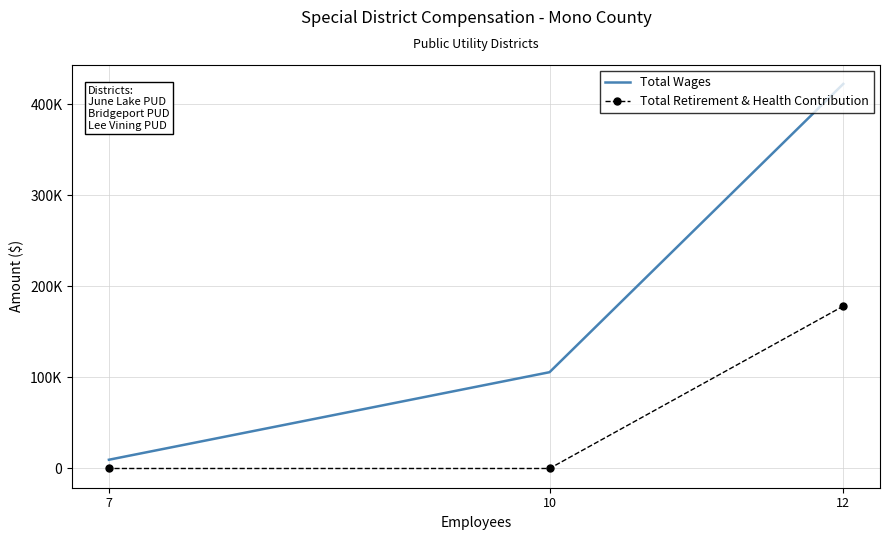

At which category is the sum across all series the highest?

12